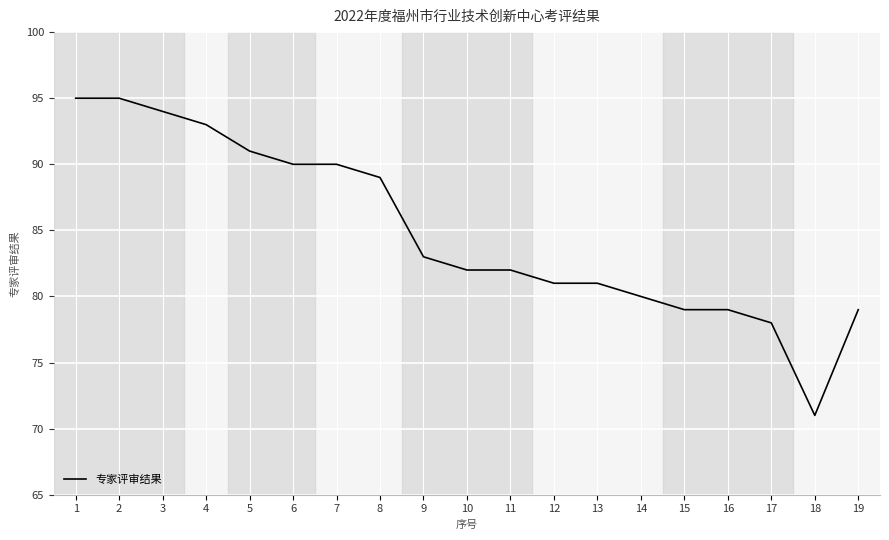

The value at 10 is 82. True or false?

True